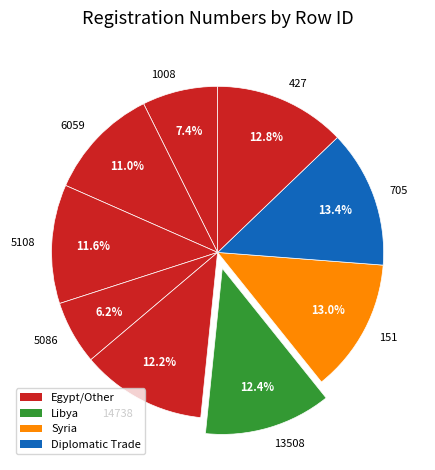

How many slices are in this pie chart?

9